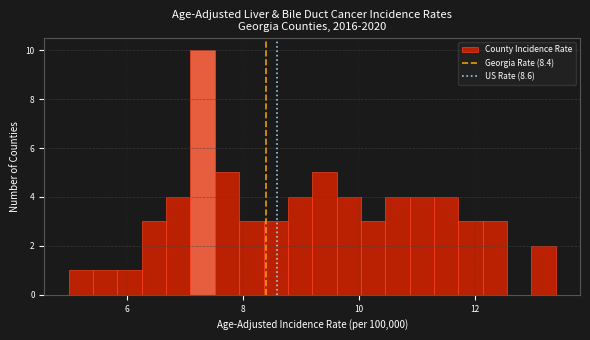

Read against the x-axis, roughly where is the centre of the tallest bar?

7.4